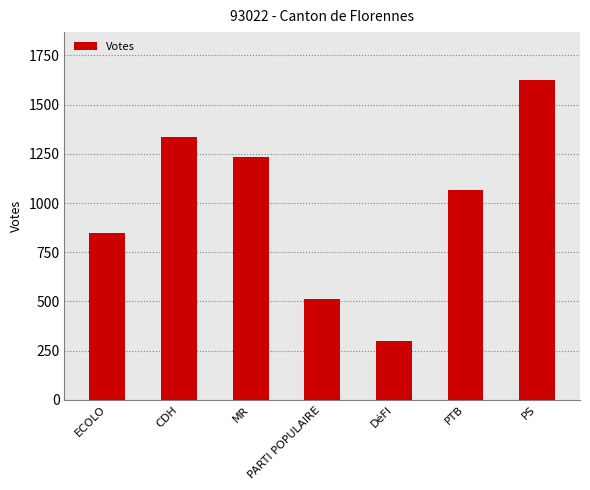

What is the difference between the maximum and minimum values?

1328